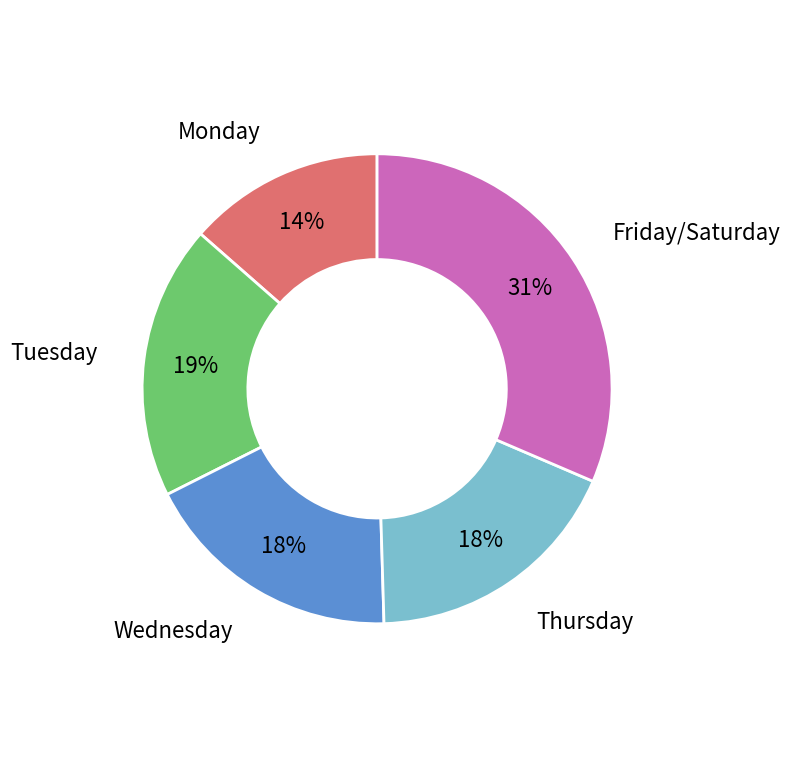

To the nearest percent, what is the average slice percentage?

20%